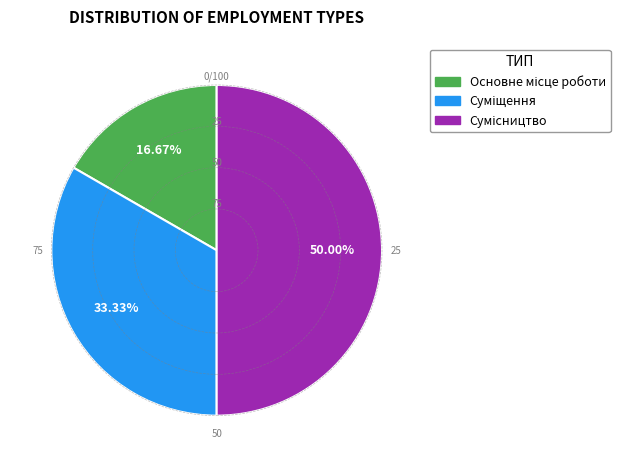

To the nearest percent, what is the difference between the Сумісництво and Суміщення slice percentages?

17%